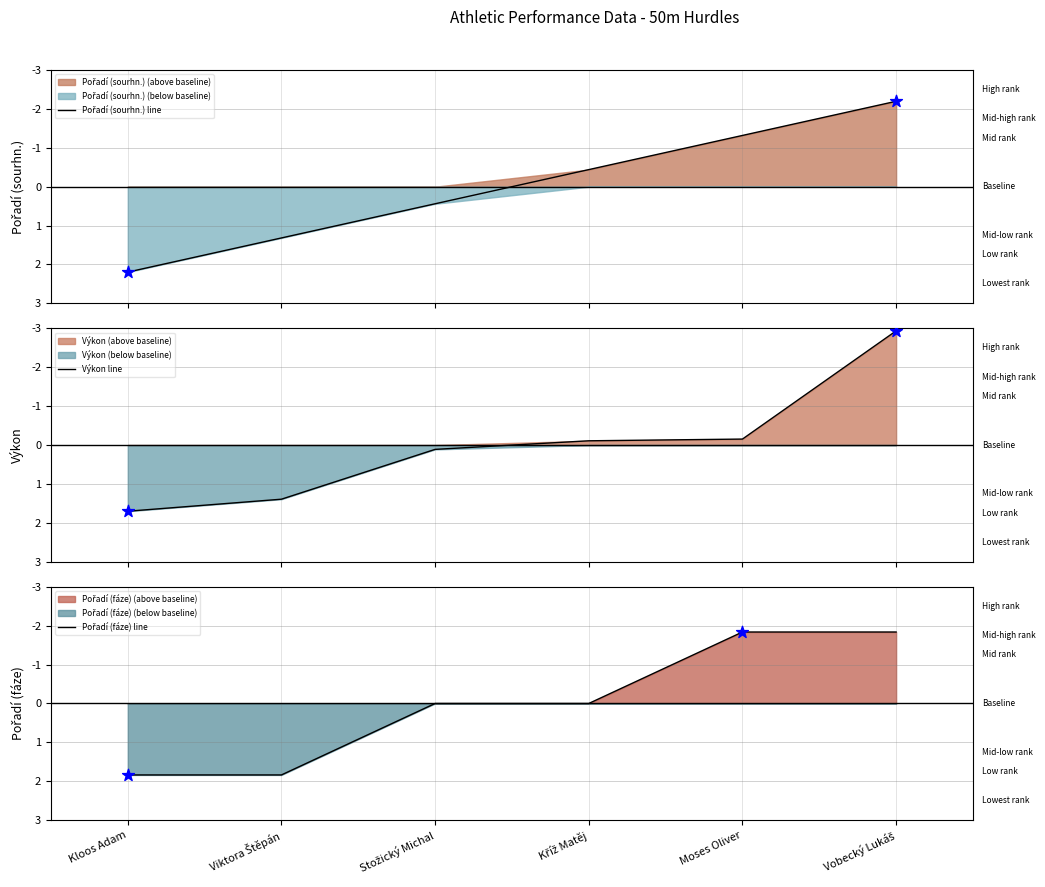

What is the total value across all series at Stožický Michal?

0.5